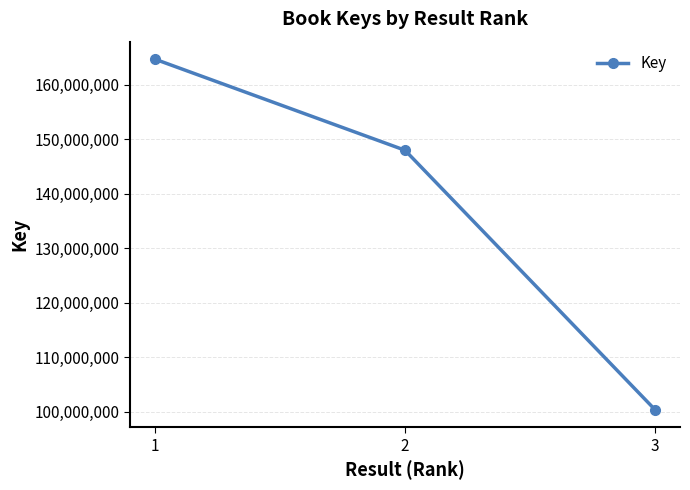

Which category has the highest value across all series?

1